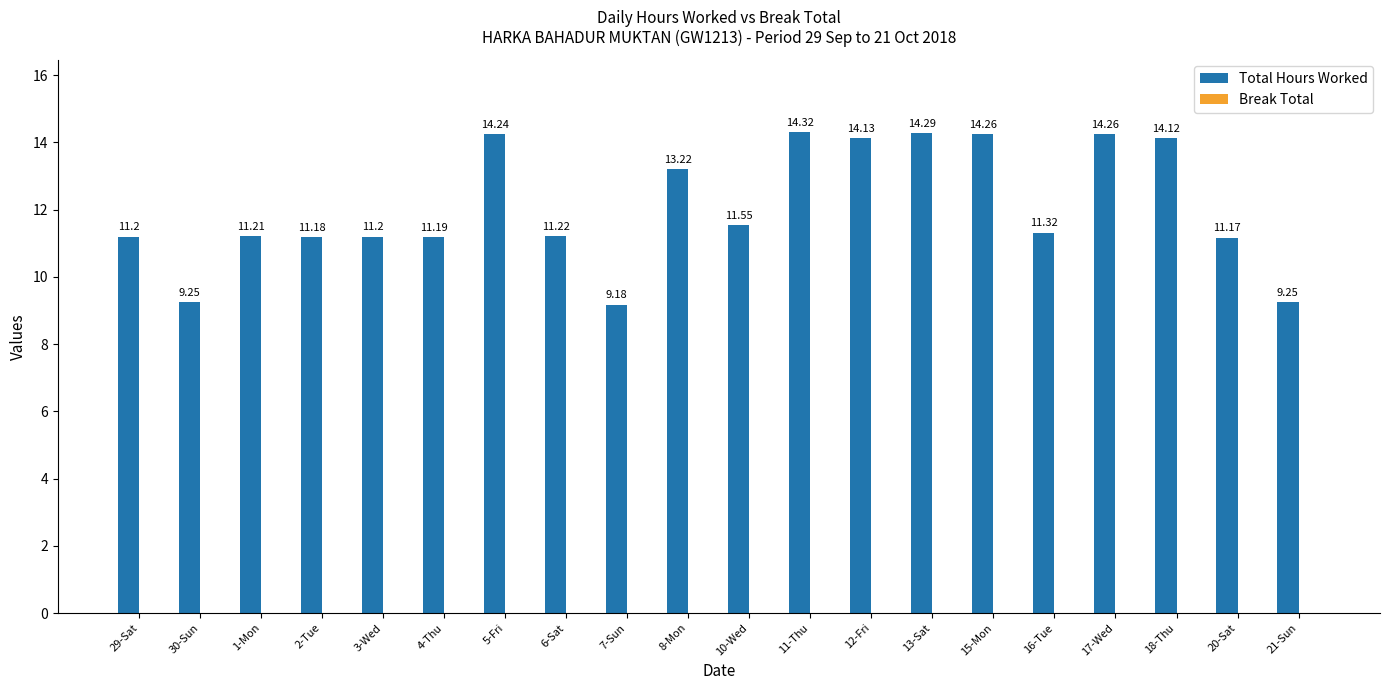

What is the difference between the maximum and second lowest values?

5.1